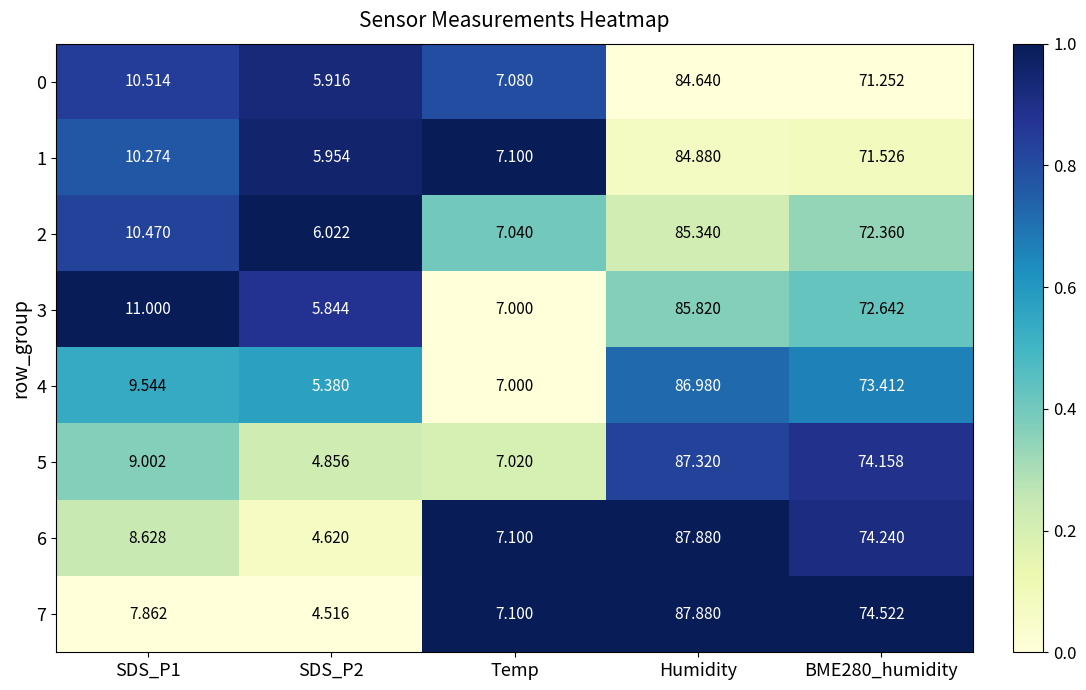

At which label does 1 reach its peak?

Humidity